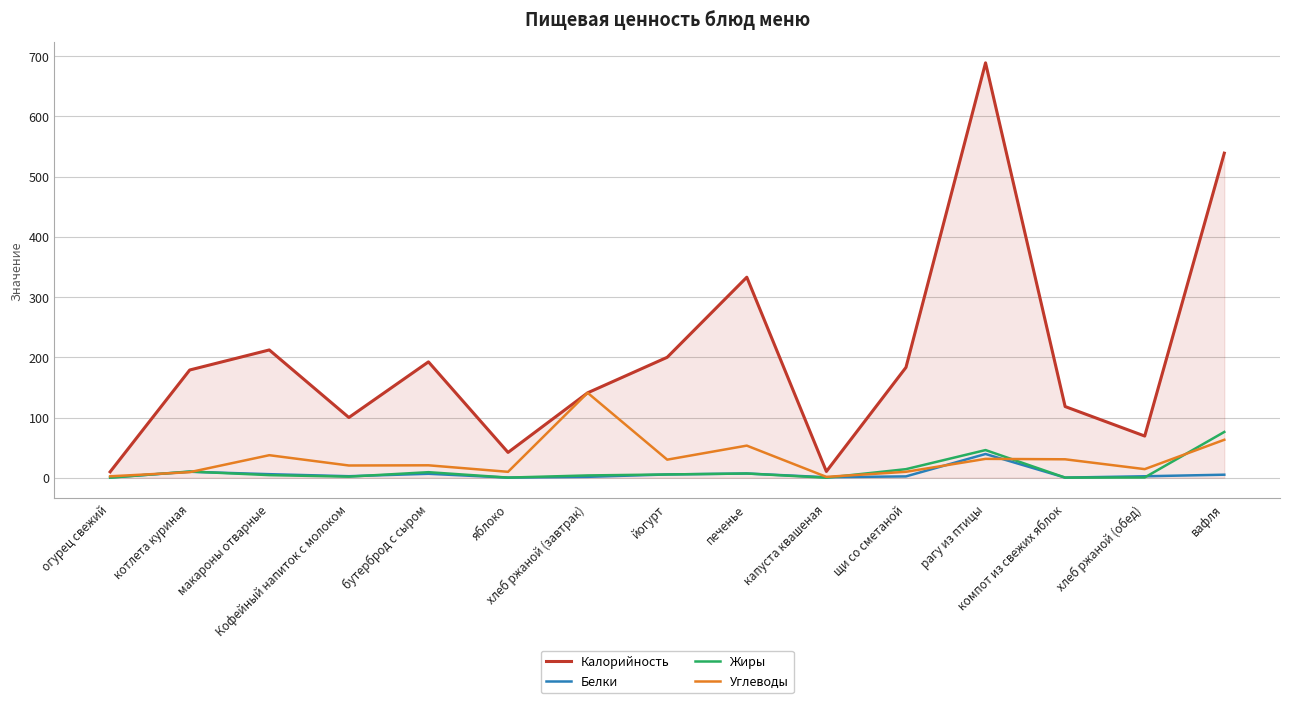

True or false: Калорийность and Жиры intersect in this chart.

False